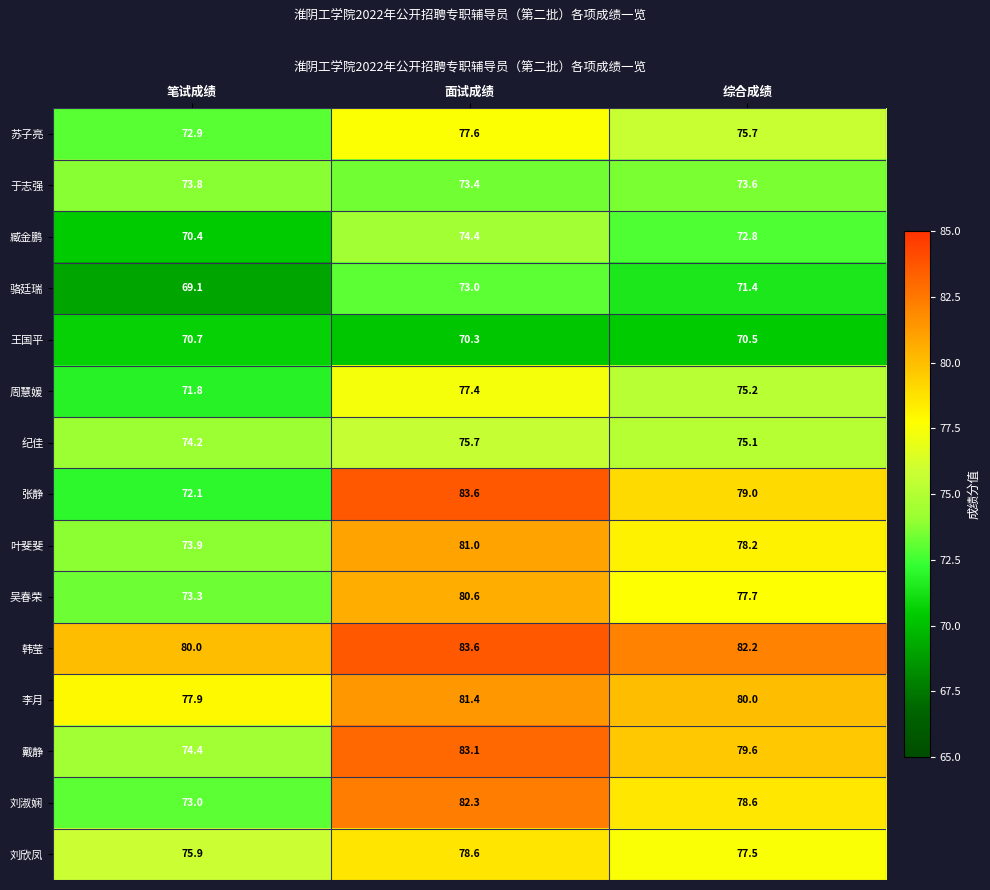

Rank the series at 笔试成绩 from highest to lowest value.

韩莹, 李月, 刘欣凤, 戴静, 纪佳, 叶斐斐, 于志强, 吴春荣, 刘淑娴, 苏子亮, 张静, 周慧媛, 王国平, 臧金鹏, 骆廷瑞